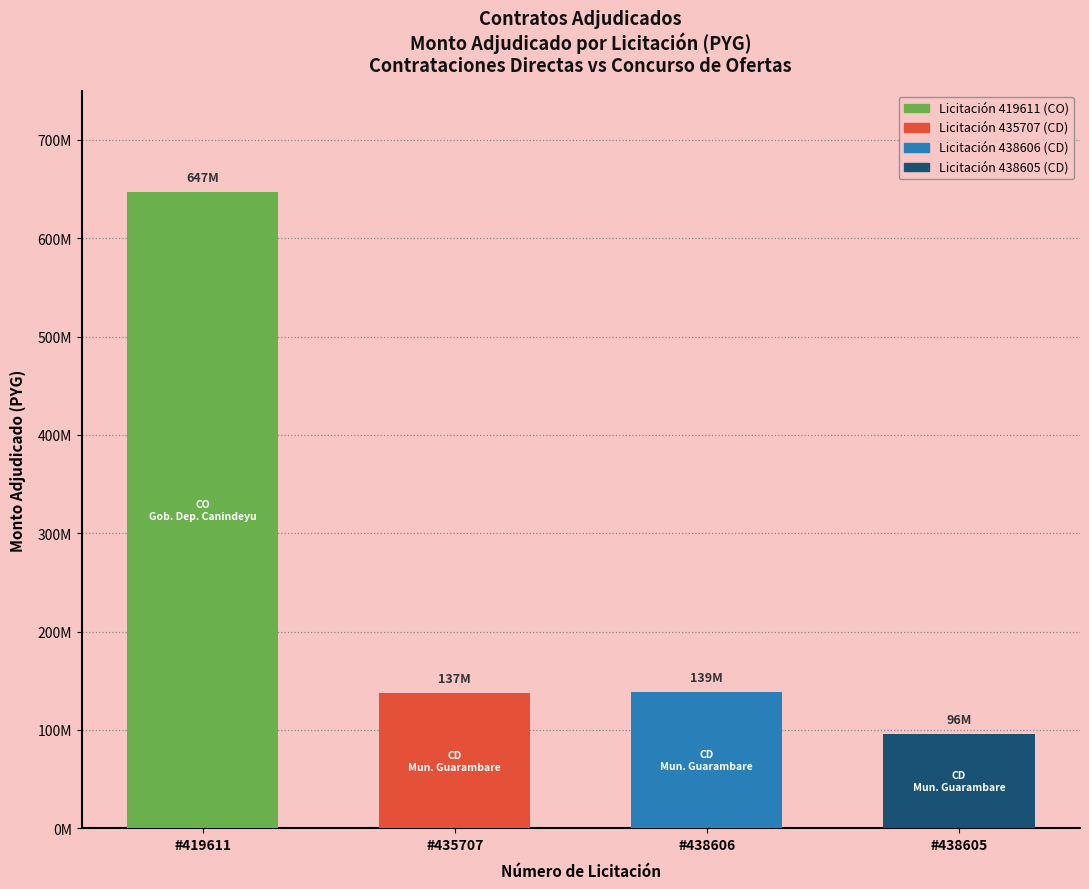

Are the bars horizontal?

No